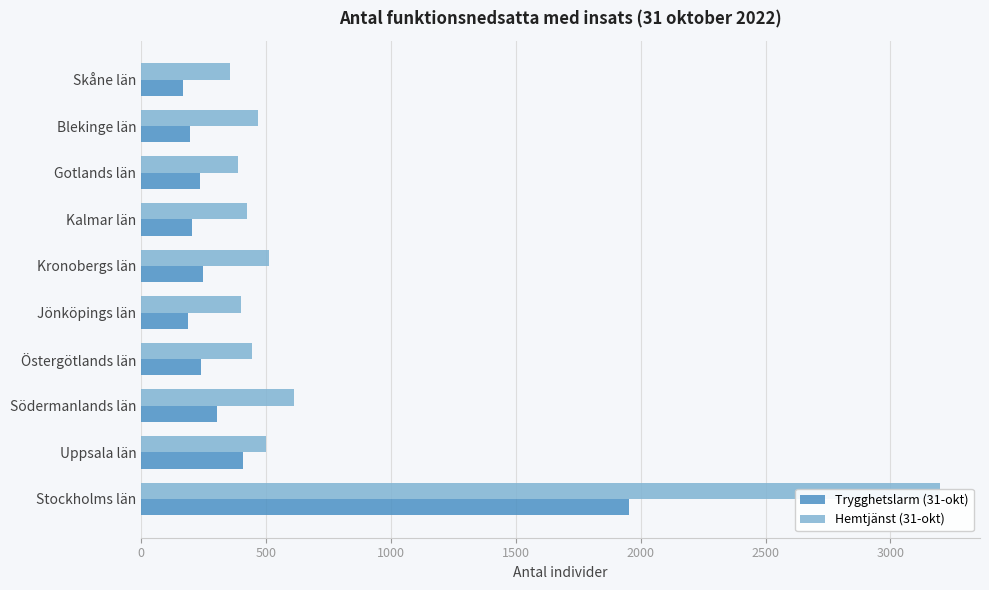

Read the Trygghetslarm (31-okt) value at Blekinge län, to the nearest 10.

200